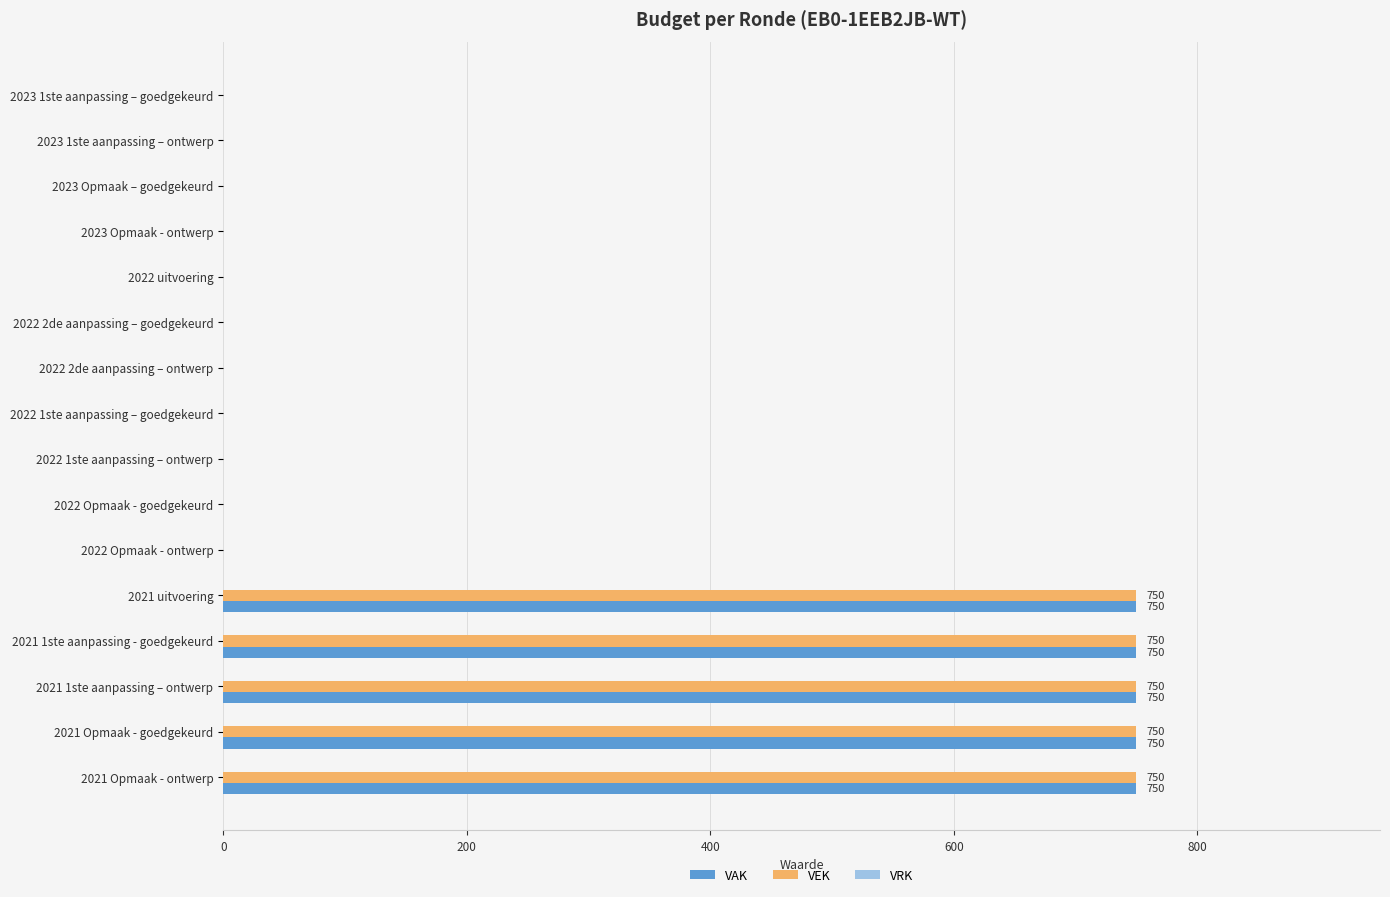

What is the greatest value displayed?

750